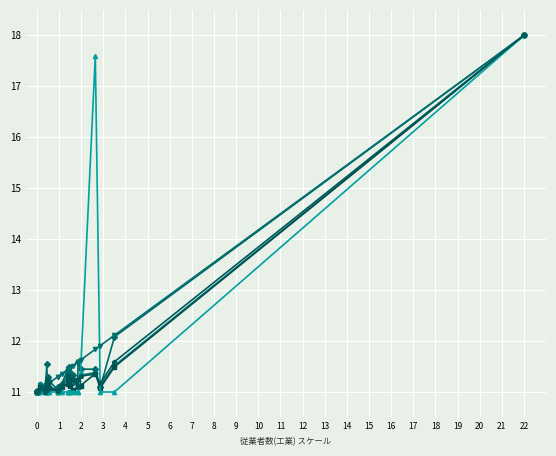

What is the maximum value shown in the chart?

18.0